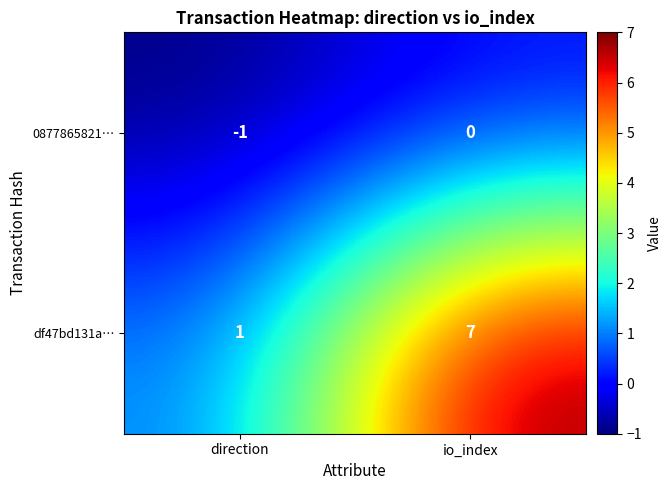

The value of 0877865821… at direction is -2. True or false?

False